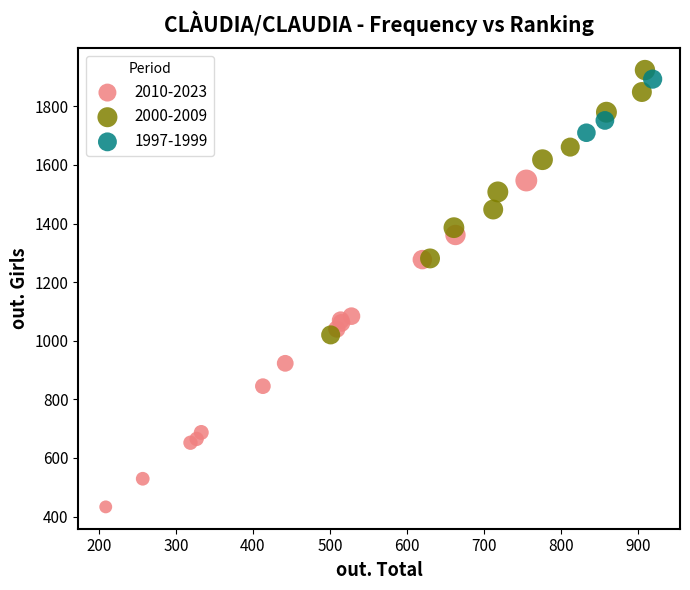

Which series reaches the minimum Y coordinate?

2010-2023